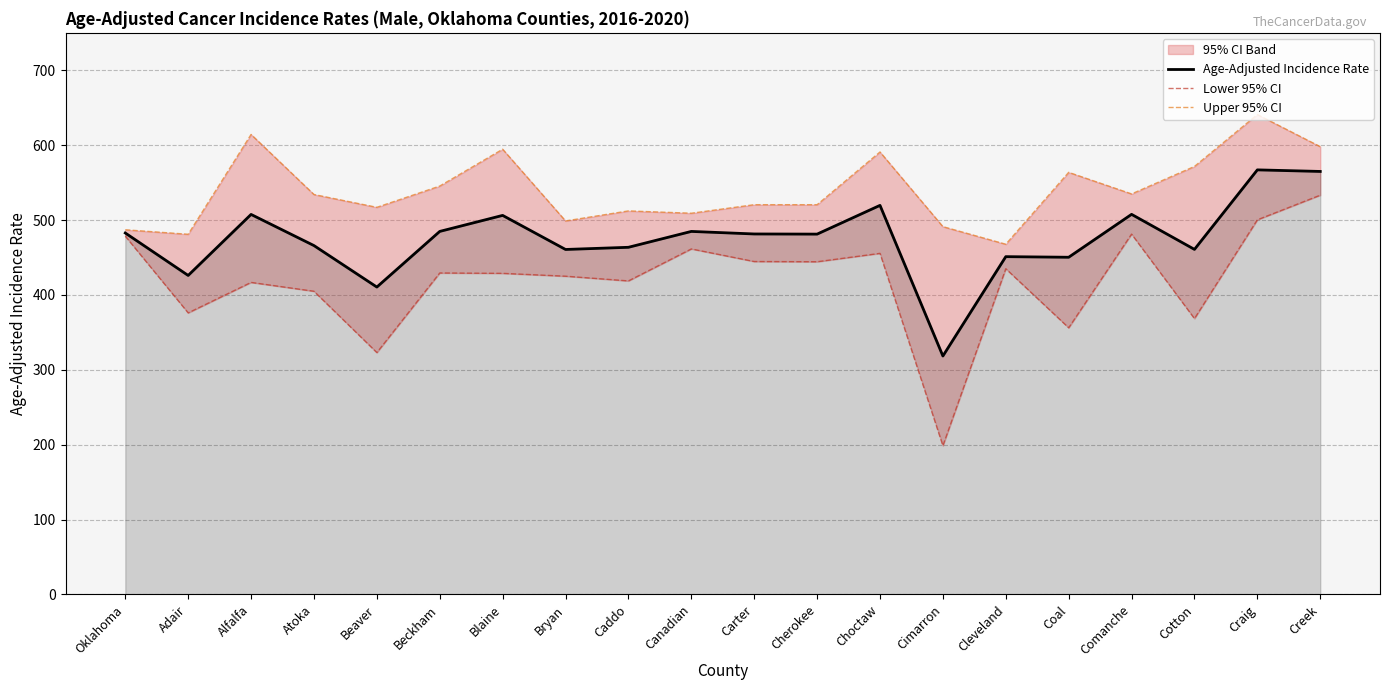

What position from the right is Cimarron?

7